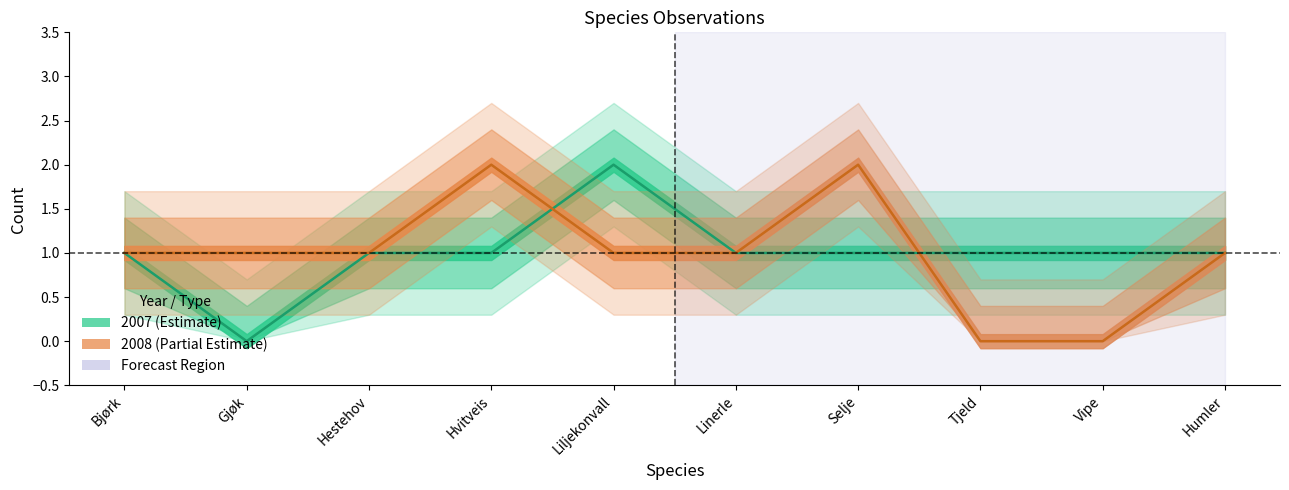

At how many categories does at least one series exceed 0?

10